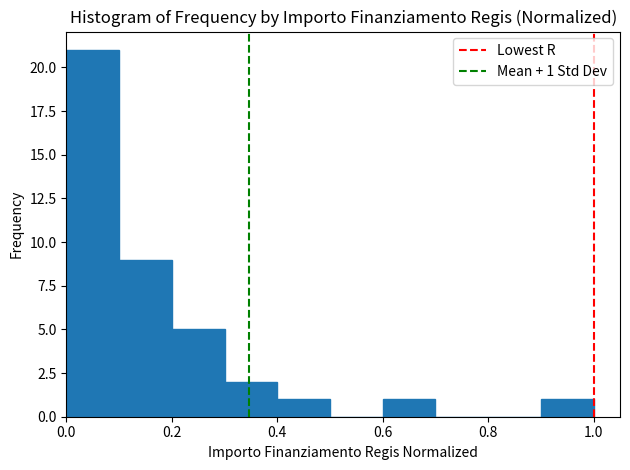

Over which range of the x-axis is the bar tallest?

0.0 to 0.1